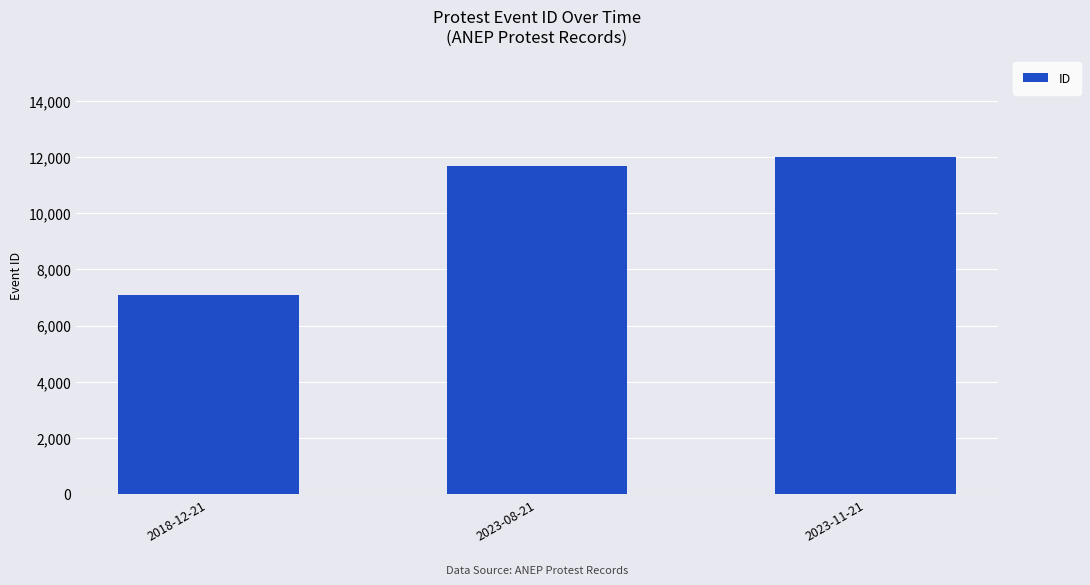

Reading left to right, transcribe all the data shown in this chart.

7070	11674	12003